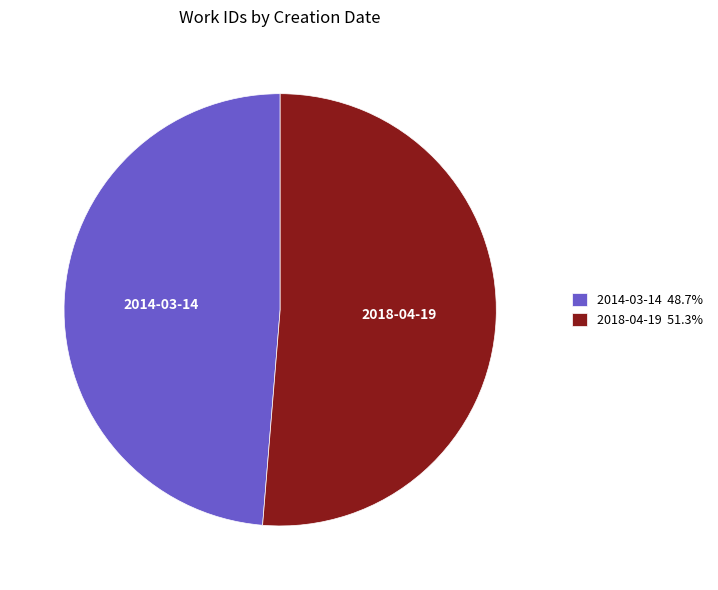

Combined, do 2014-03-14 and 2018-04-19 account for over 50%?

Yes